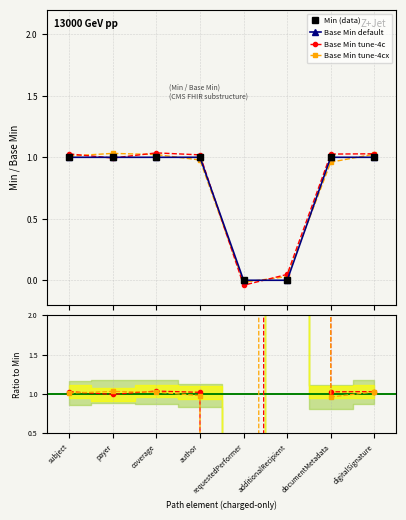

True or false: Base Min and Min cross at least once.

False